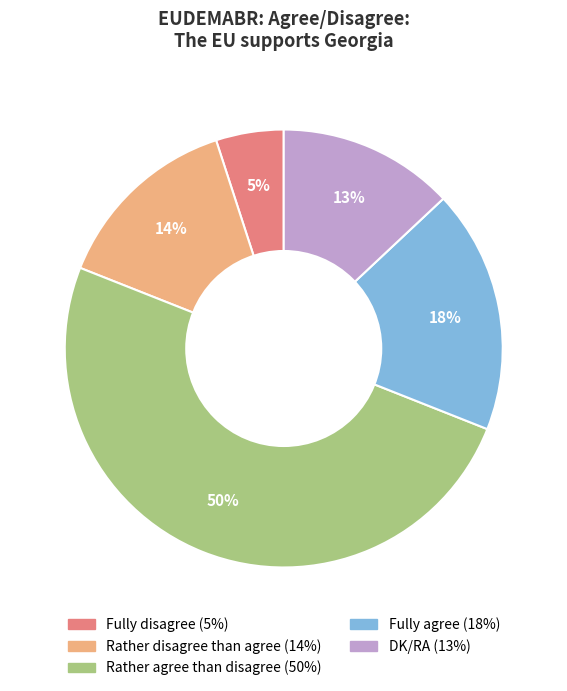

To the nearest percent, what is the difference between the Fully agree and DK/RA slice percentages?

5%